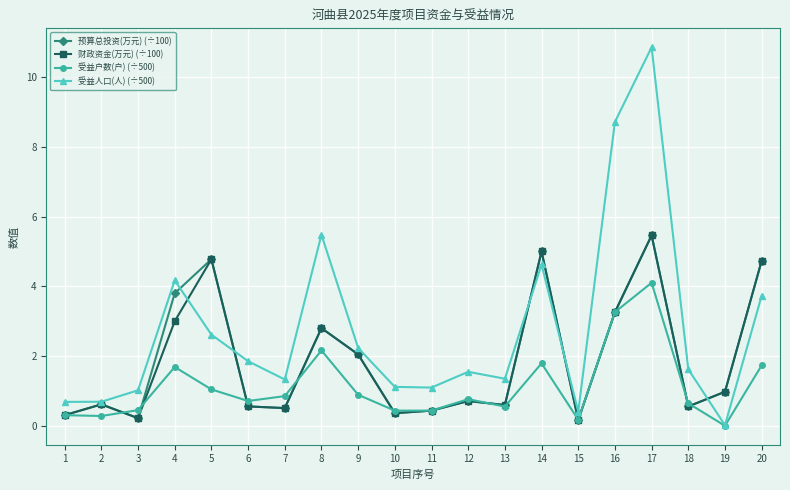

Does the chart have visible grid lines?

Yes